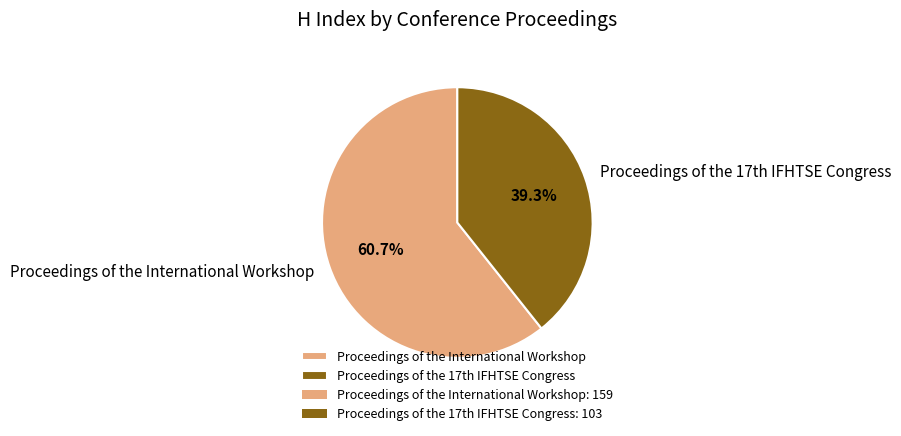

What portion of the pie excludes Proceedings of the International Workshop?

39.3%